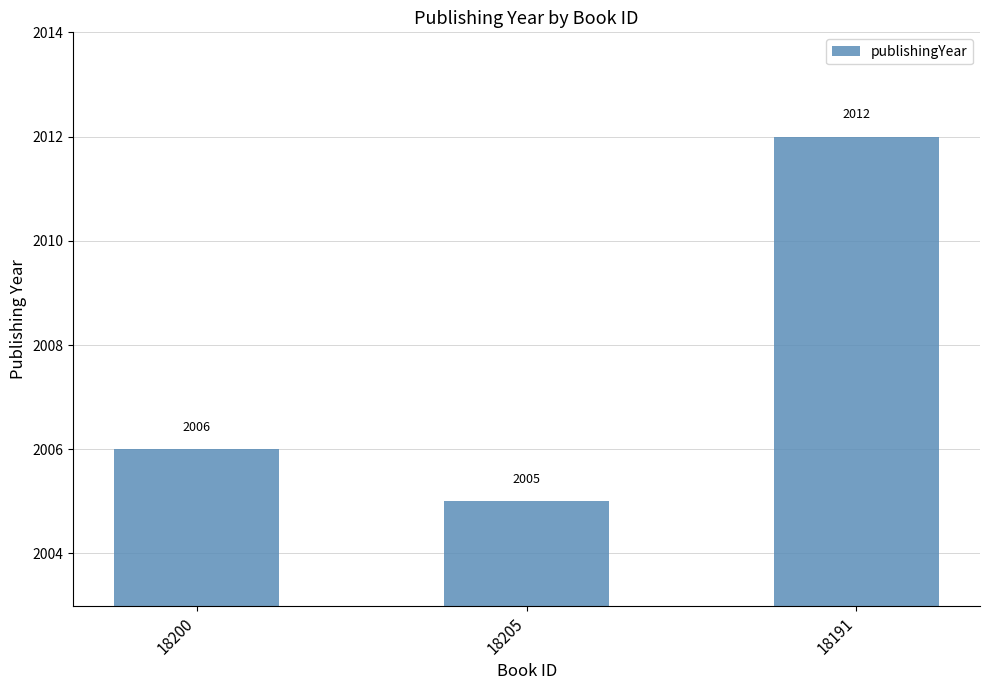

What is the sum of the values at 18200 and 18205?

4011